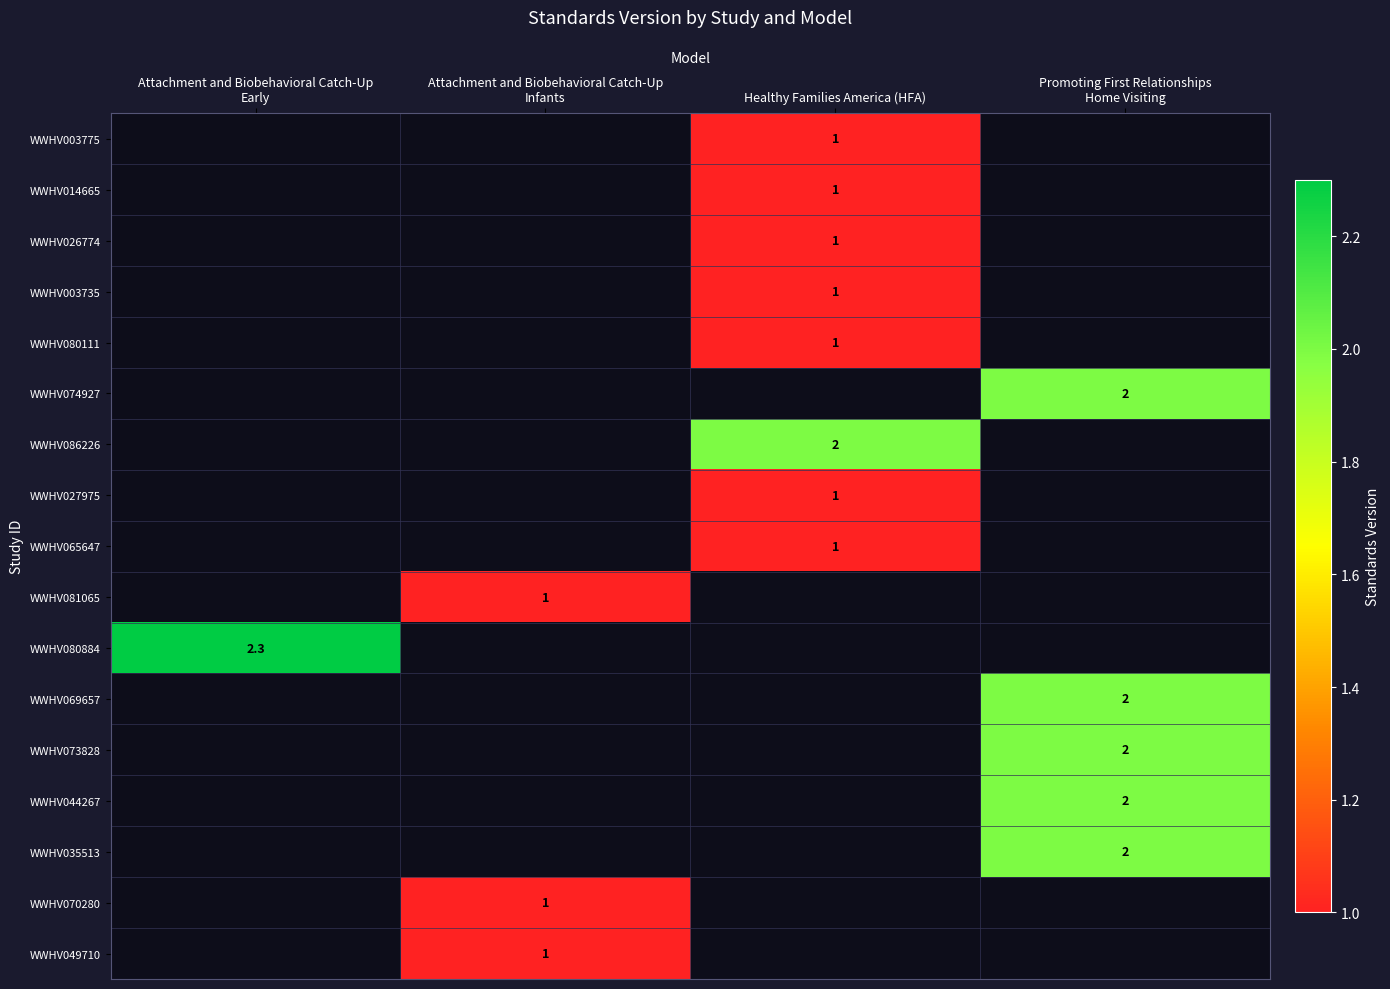

Is it true that WWHV003775 equals 1.0 at Healthy Families America (HFA)?

True